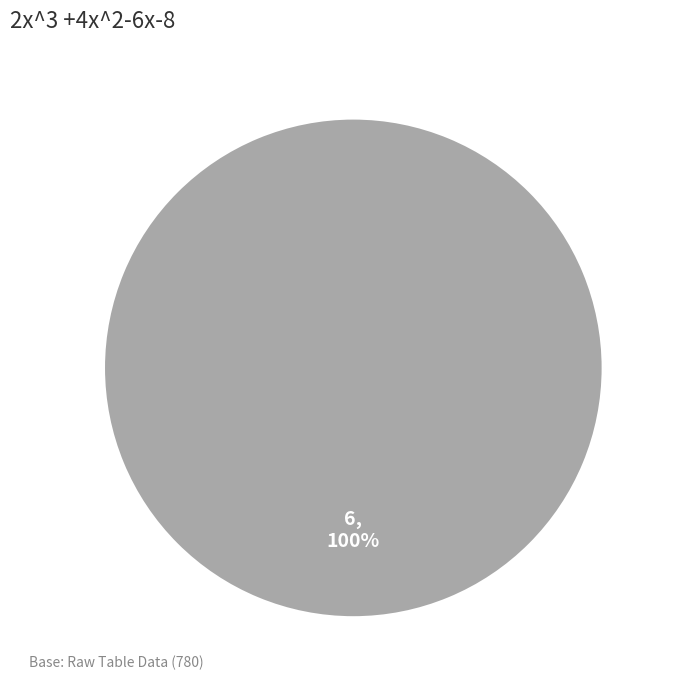

Is it true that 6 is 100% of the pie?

True